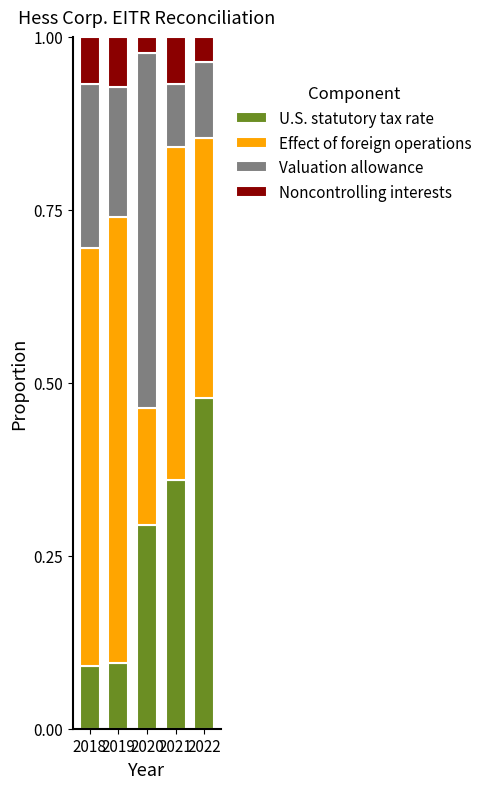

What are all the series names shown in the legend?

U.S. statutory tax rate, Effect of foreign operations, Valuation allowance, Noncontrolling interests